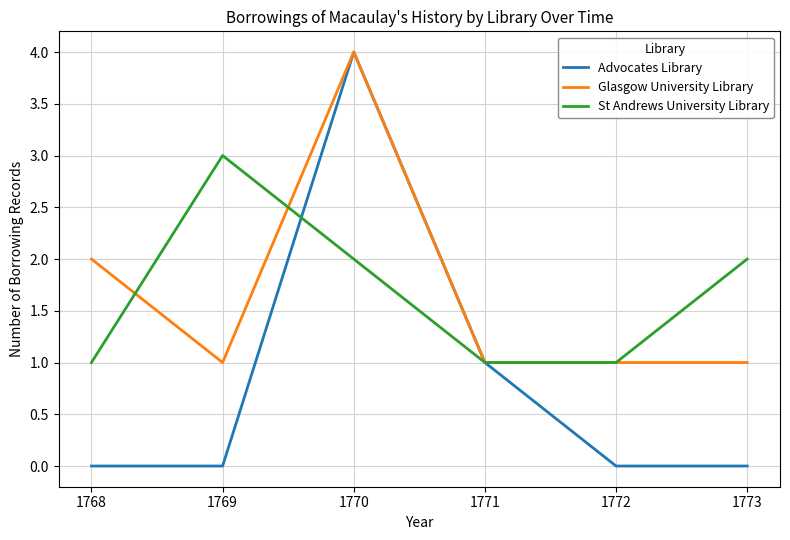

Reading right to left, what are all the values shown in this chart?

Advocates Library: 1773=0	1772=0	1771=1	1770=4	1769=0	1768=0
Glasgow University Library: 1773=1	1772=1	1771=1	1770=4	1769=1	1768=2
St Andrews University Library: 1773=2	1772=1	1771=1	1770=2	1769=3	1768=1